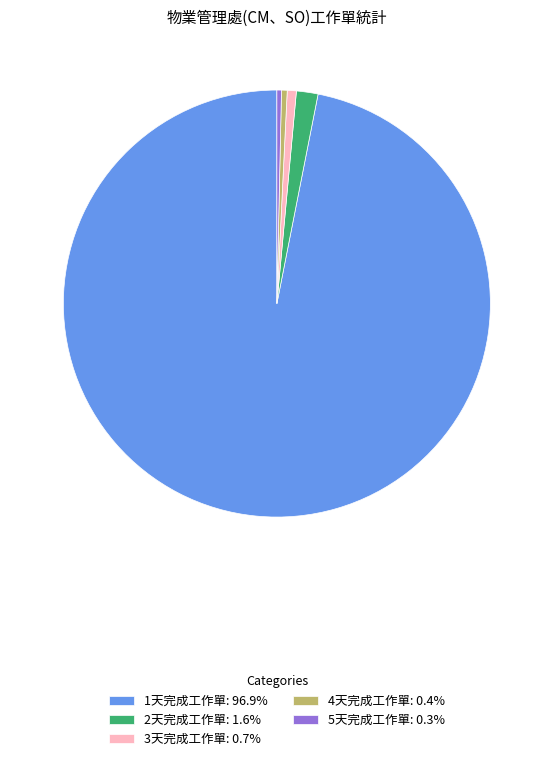

Is there any slice that represents more than half of the pie?

Yes